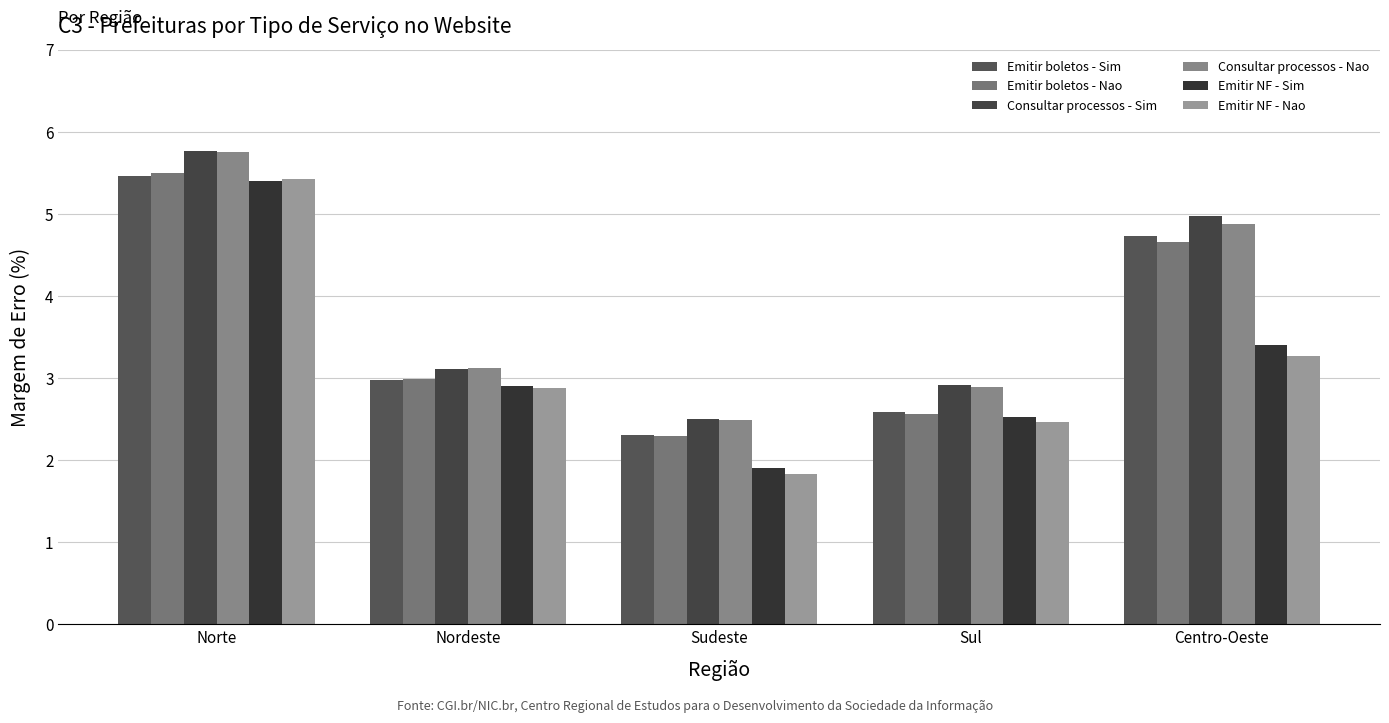

Count the number of data series in this chart.

6